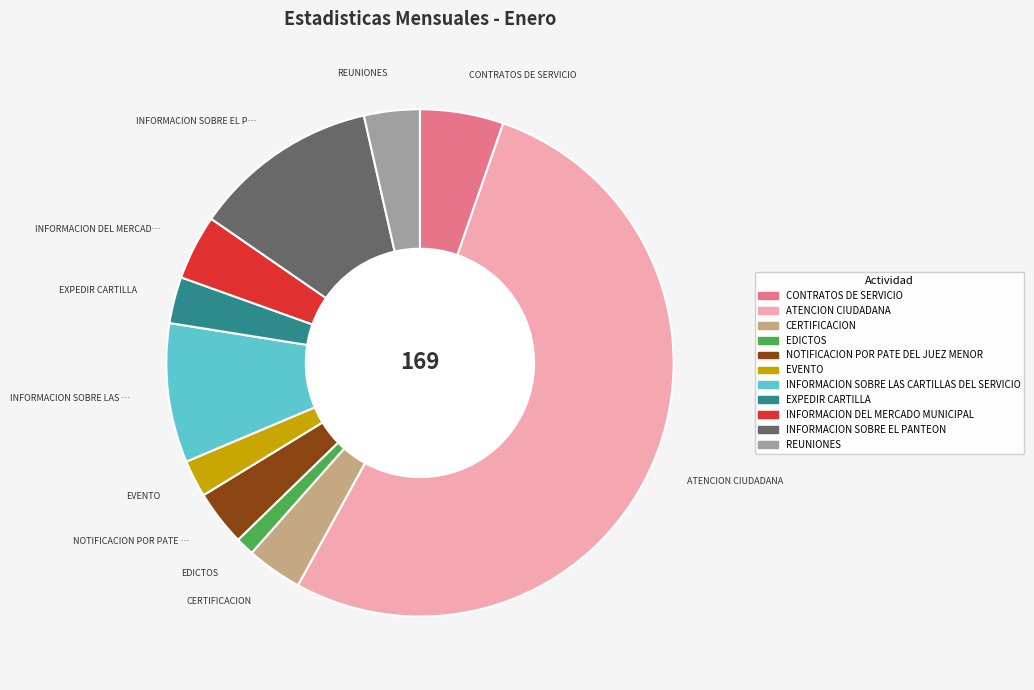

Is the sum of NOTIFICACION POR PATE DEL JUEZ MENOR and CERTIFICACION greater than half?

No